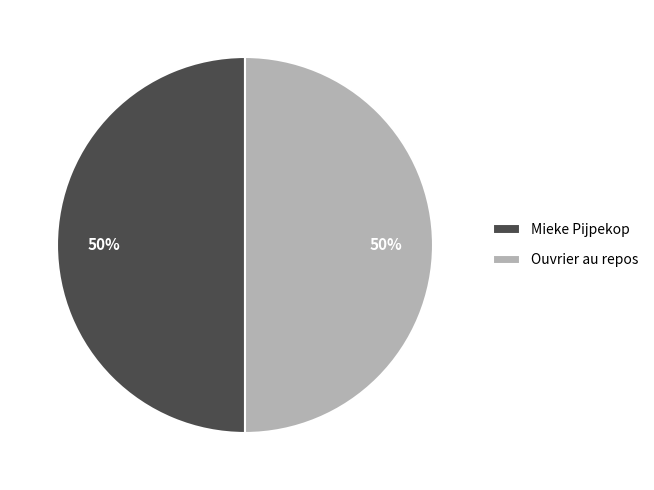

The Ouvrier au repos slice represents 36% of the pie. True or false?

False